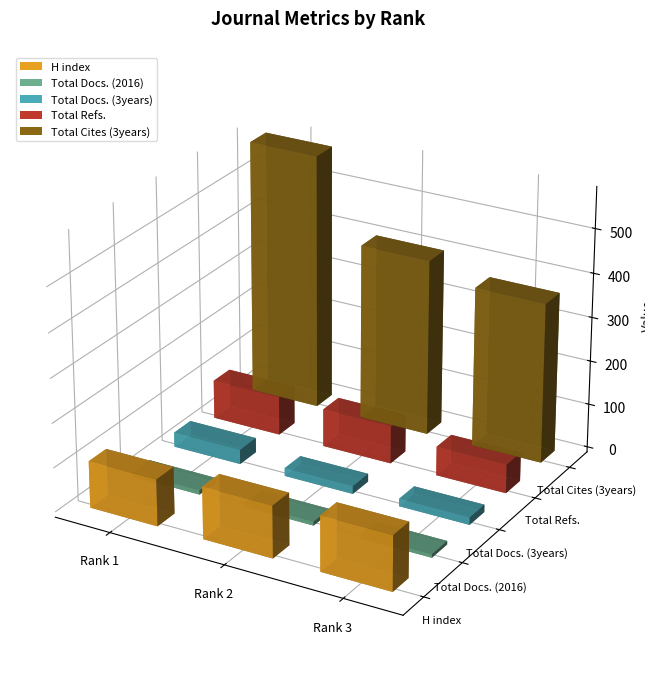

Which category has the highest value across all series?

Rank 1